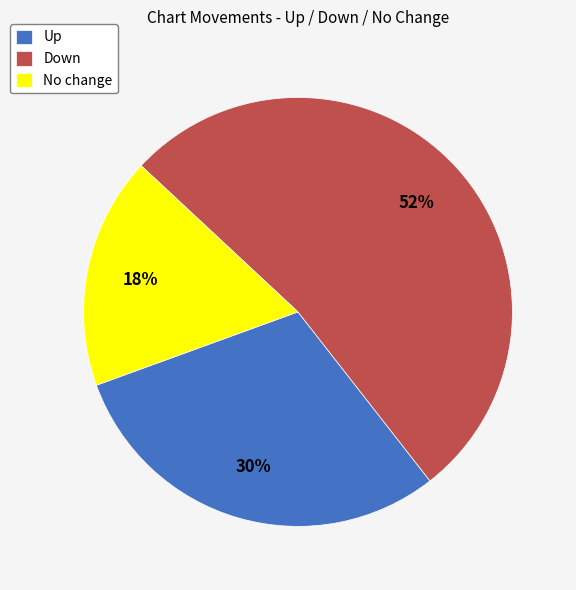

Do Down and No change together represent more than half of the pie?

Yes